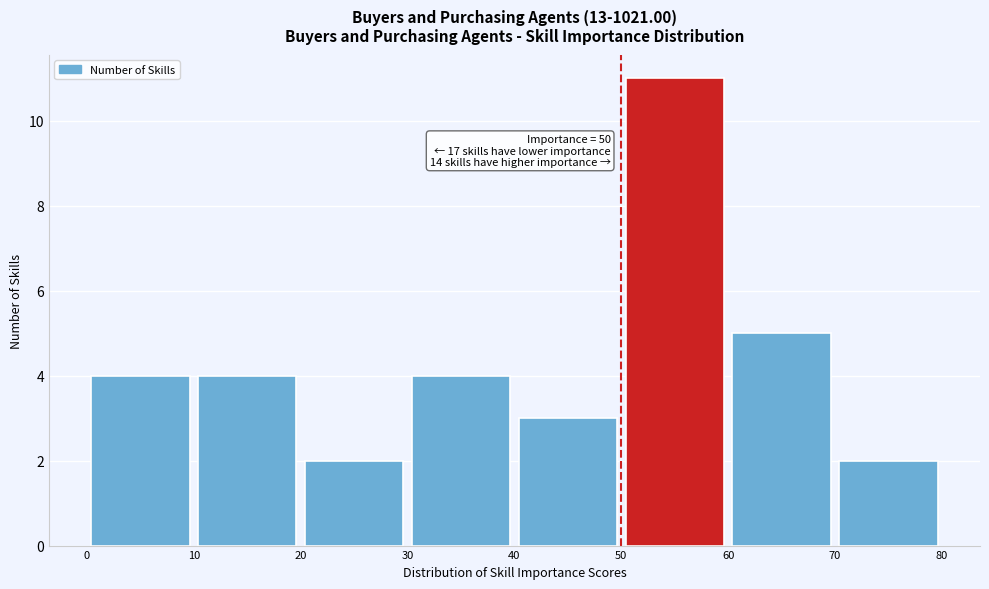

Over which range of the x-axis is the bar tallest?

50 to 60